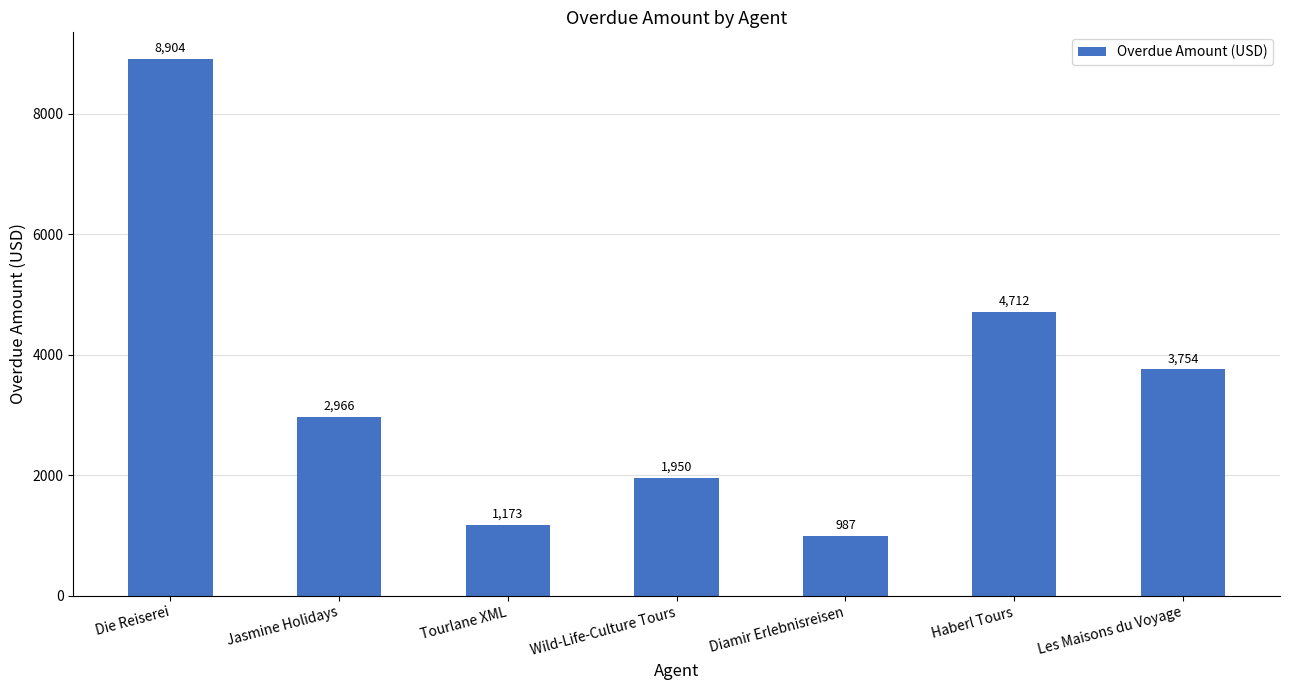

What position from the right is Diamir Erlebnisreisen?

3